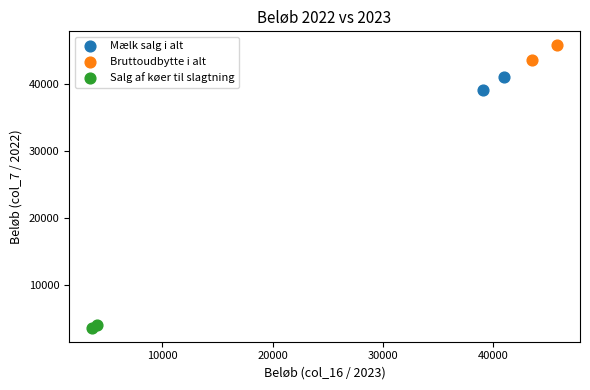

What are all the series names shown in the legend?

Mælk salg i alt, Bruttoudbytte i alt, Salg af køer til slagtning